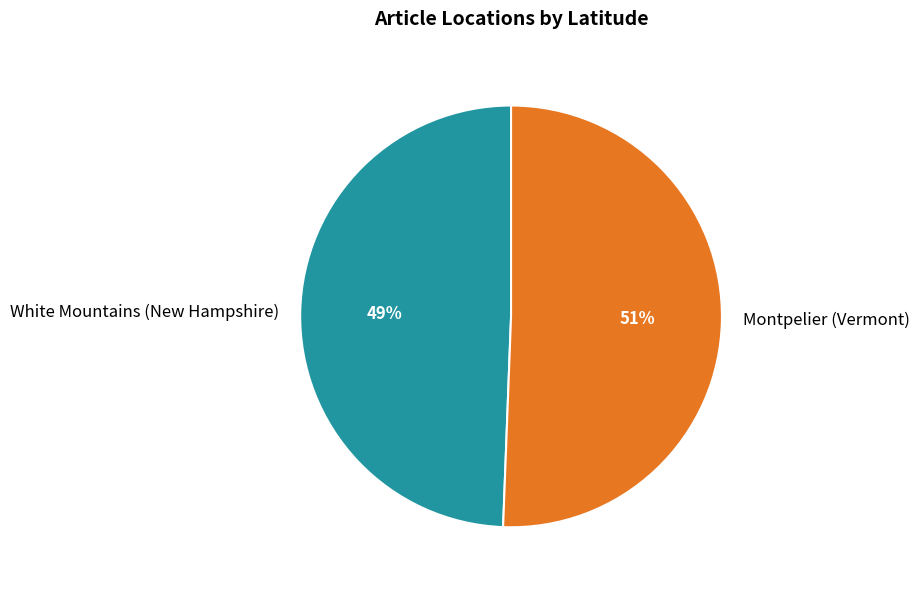

To the nearest percent, what portion does White Mountains (New Hampshire) represent?

49%